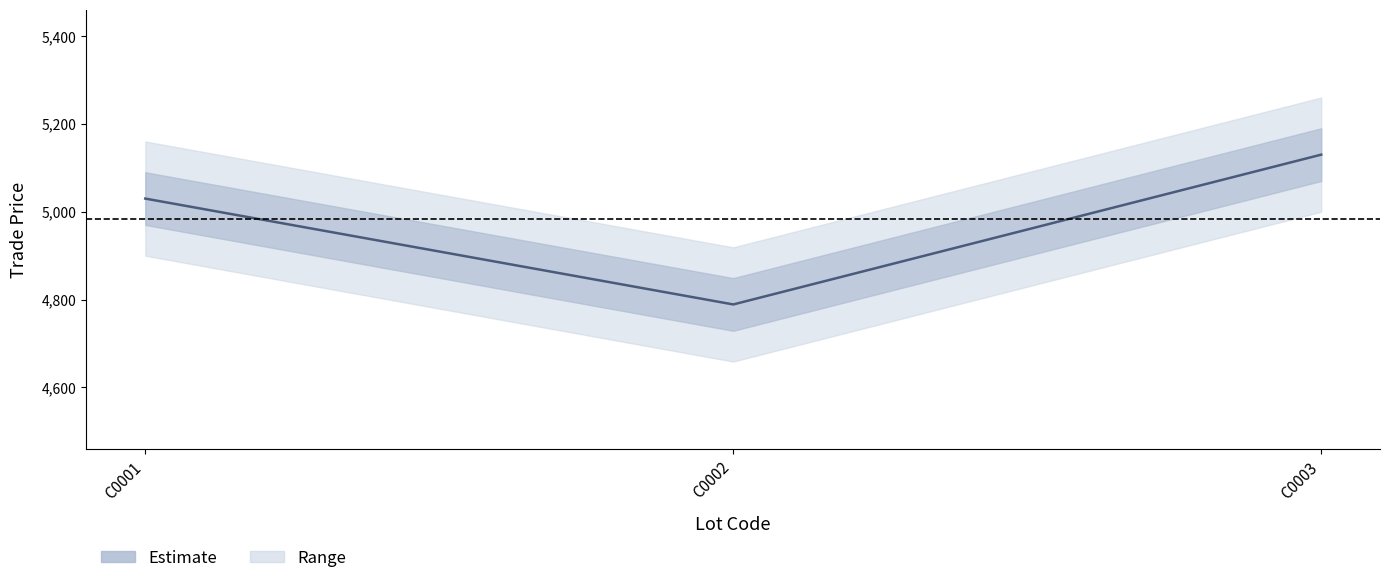

Reading left to right, extract all data points from this chart.

5030.0	4789.0	5130.0